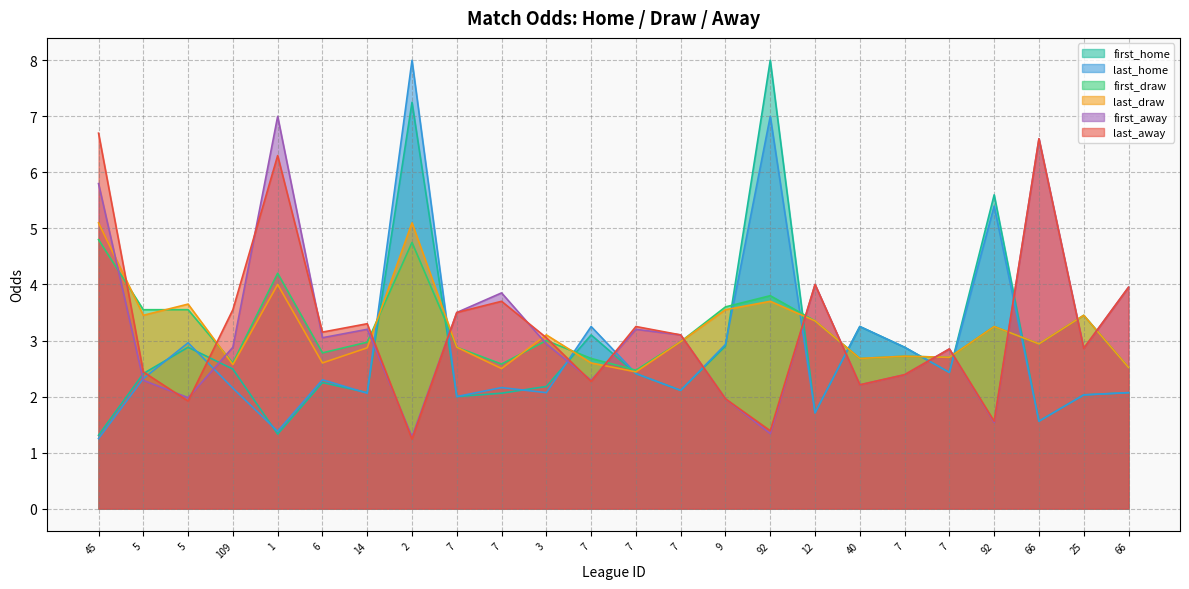

What is the value of the last_draw point at the 18th from the left?

2.7